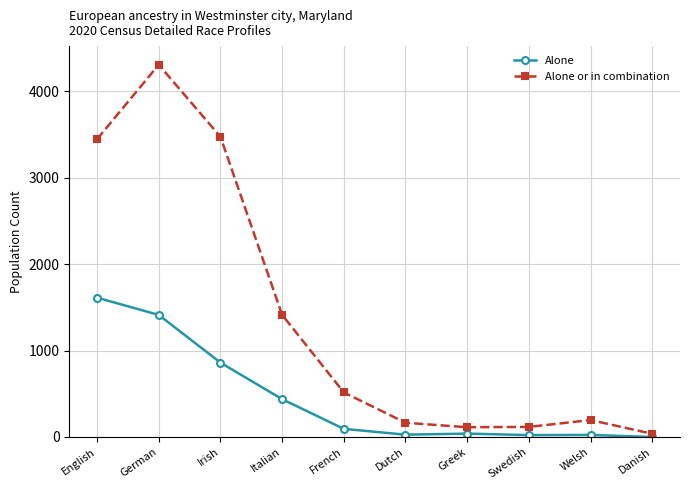

How many positive values does the Alone series have?

9